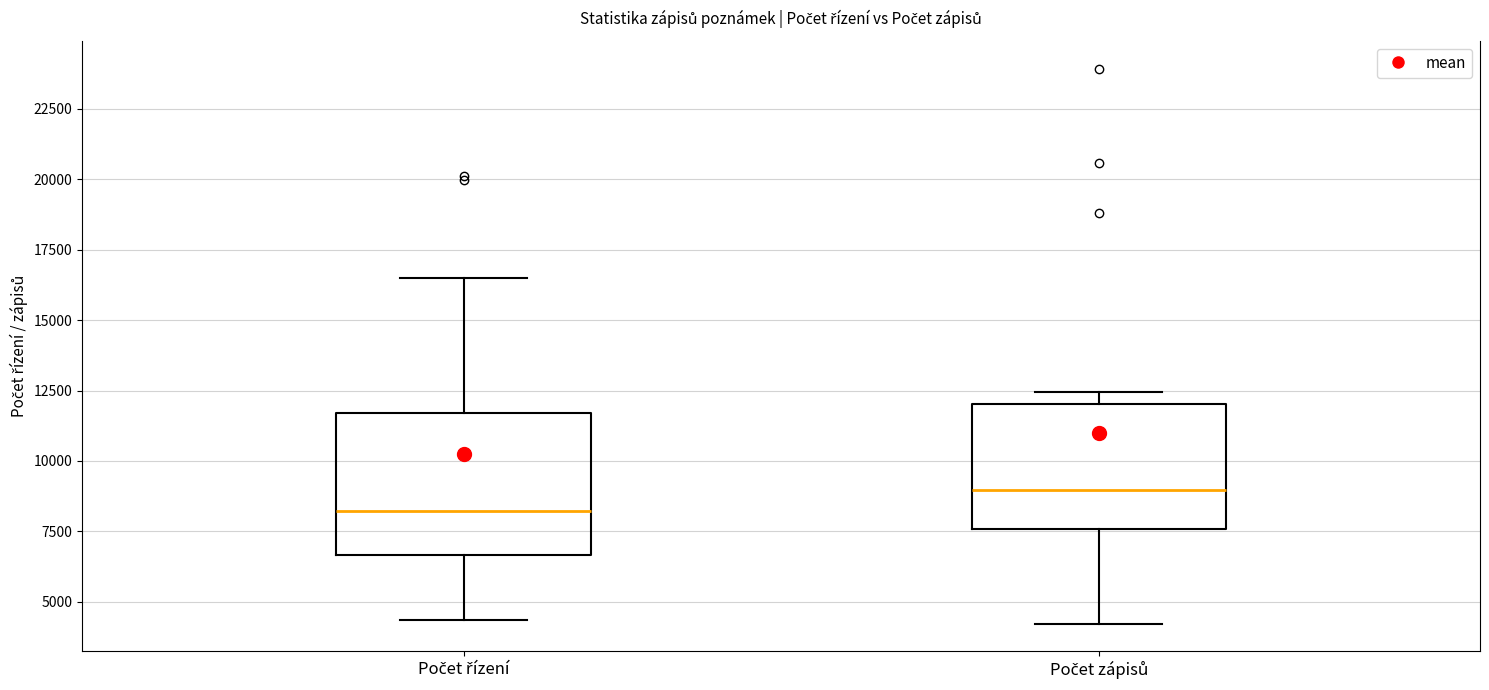

Comparing the boxes themselves (not the whiskers), which one is the tallest?

Počet řízení